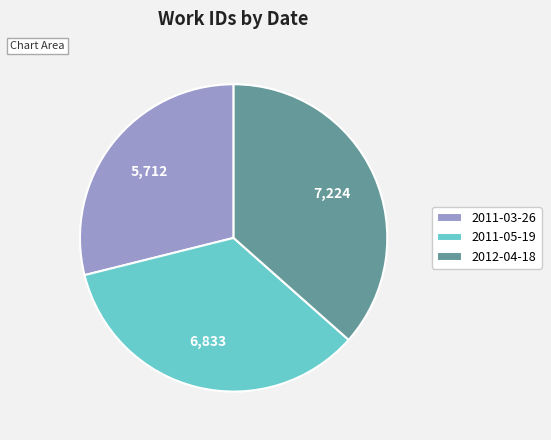

Which category has the smallest portion of the pie?

2011-03-26